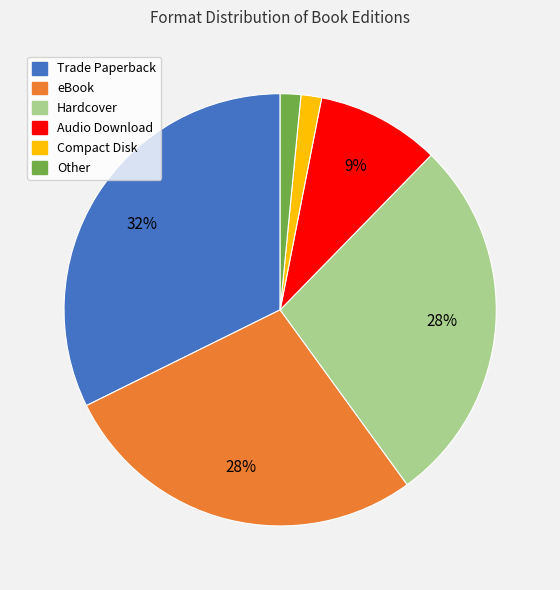

Which category has the biggest portion of the pie?

Trade Paperback